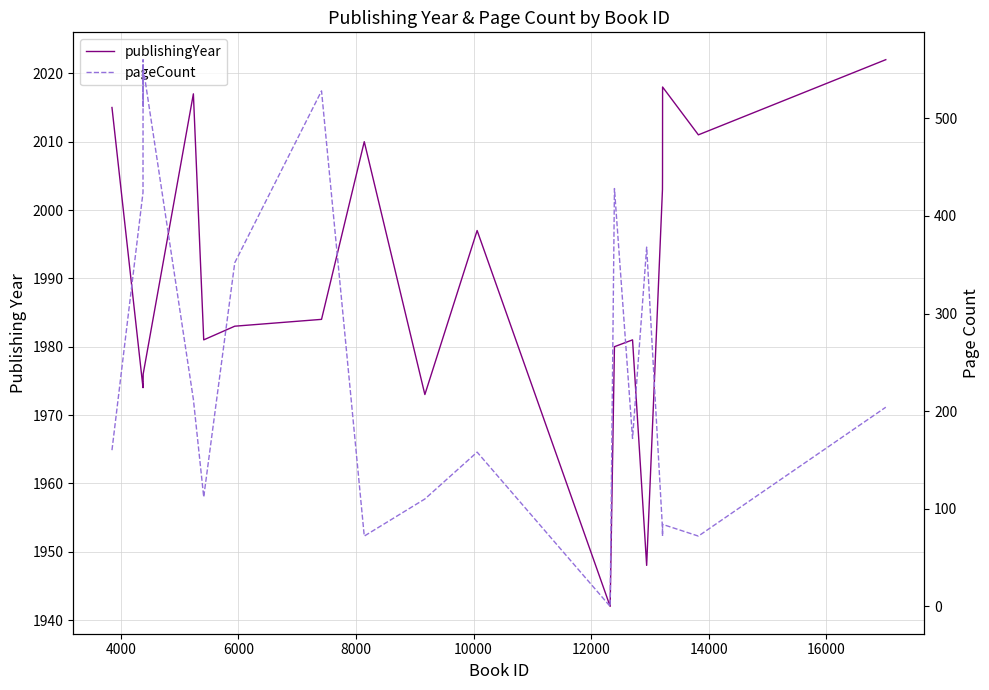

What are all the series names shown in the legend?

publishingYear, pageCount